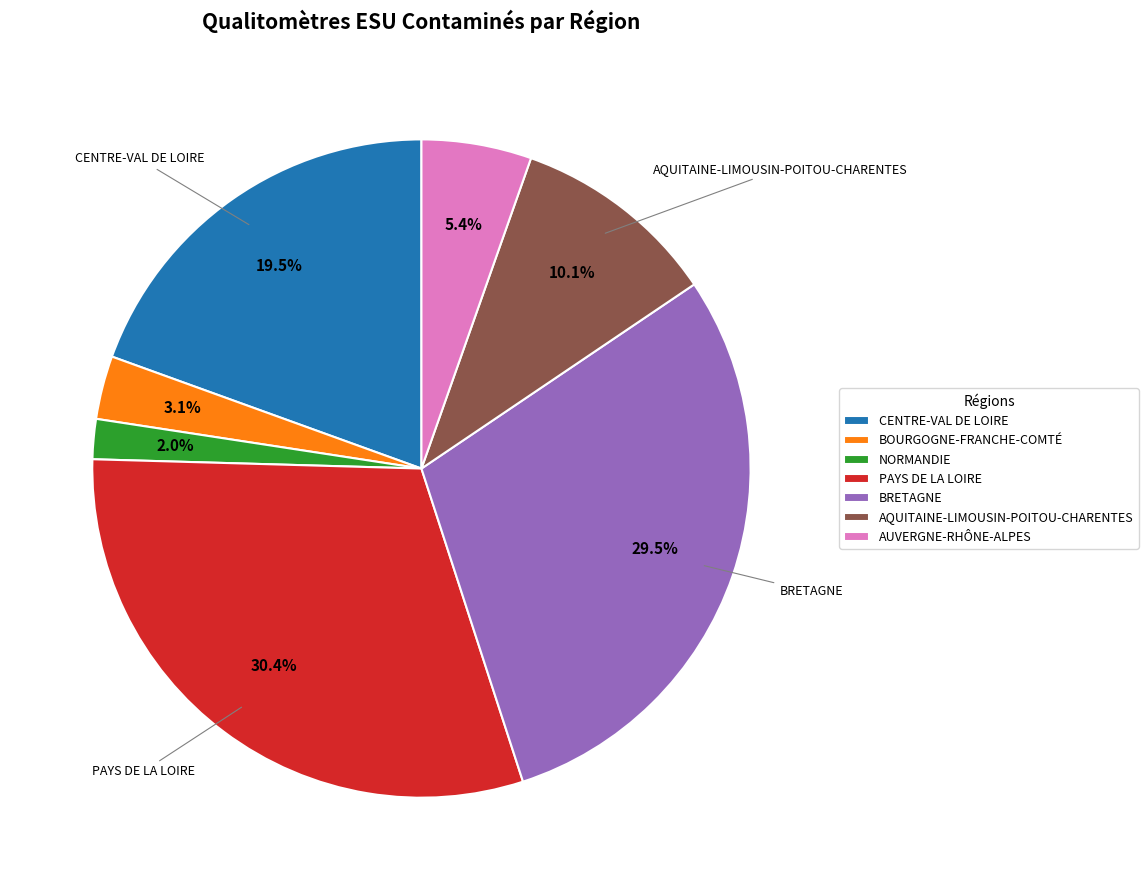

Rank the categories by value from lowest to highest.

NORMANDIE, BOURGOGNE-FRANCHE-COMTÉ, AUVERGNE-RHÔNE-ALPES, AQUITAINE-LIMOUSIN-POITOU-CHARENTES, CENTRE-VAL DE LOIRE, BRETAGNE, PAYS DE LA LOIRE